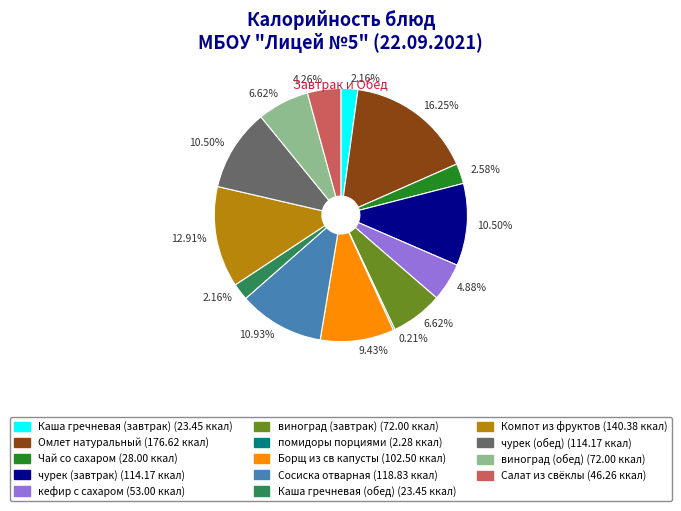

Does Сосиска отварная account for over 50% of the chart?

No